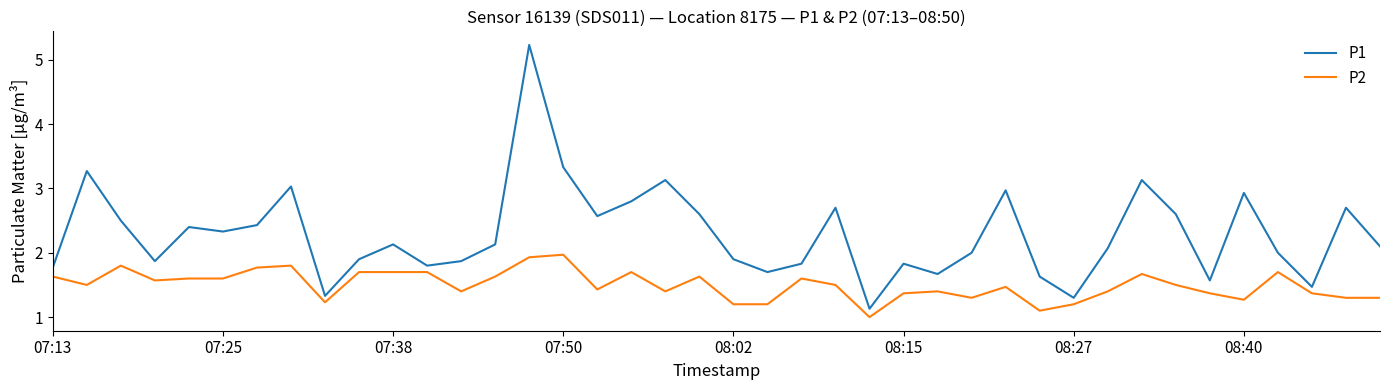

Which series has the widest spread of values?

P1